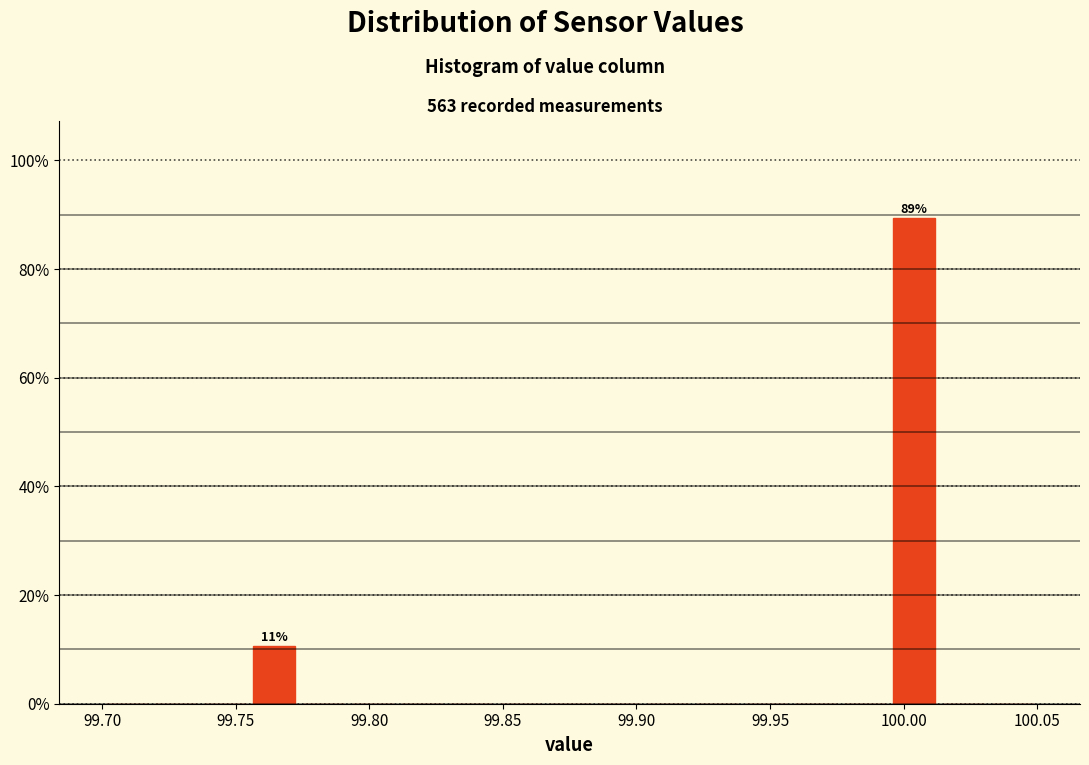

Around what value on the x-axis is the tallest bar? Give the approximate position of its centre, as read against the axis.

100.005